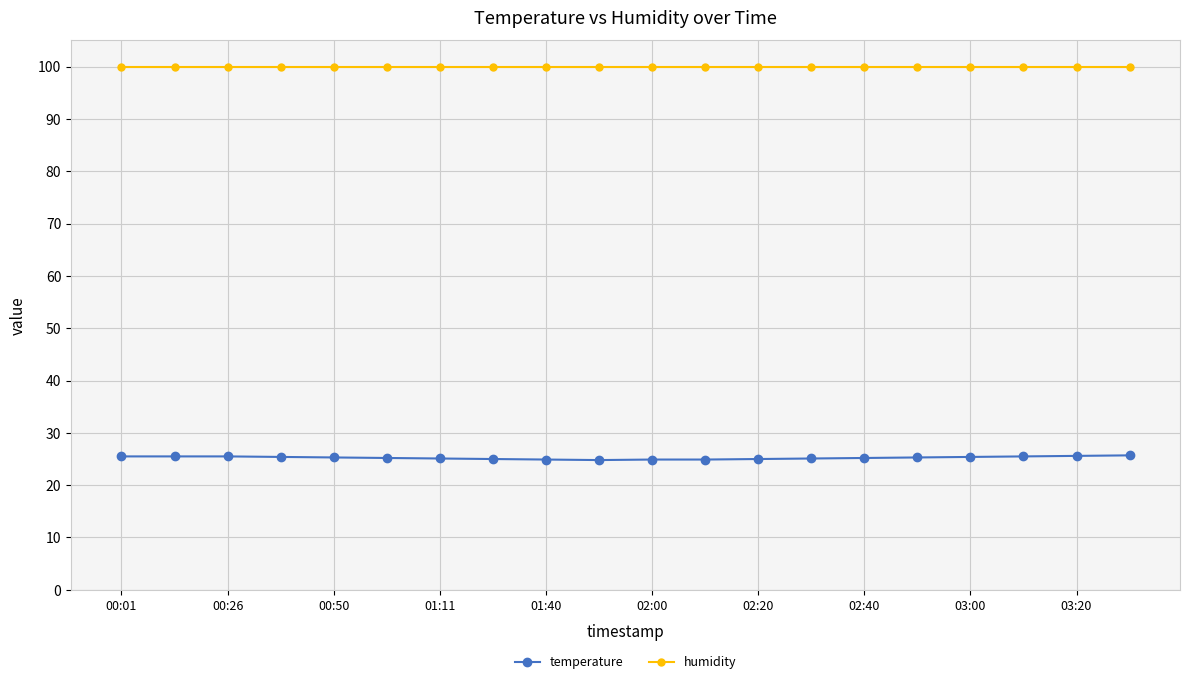

Which series has the largest range (max minus min)?

temperature